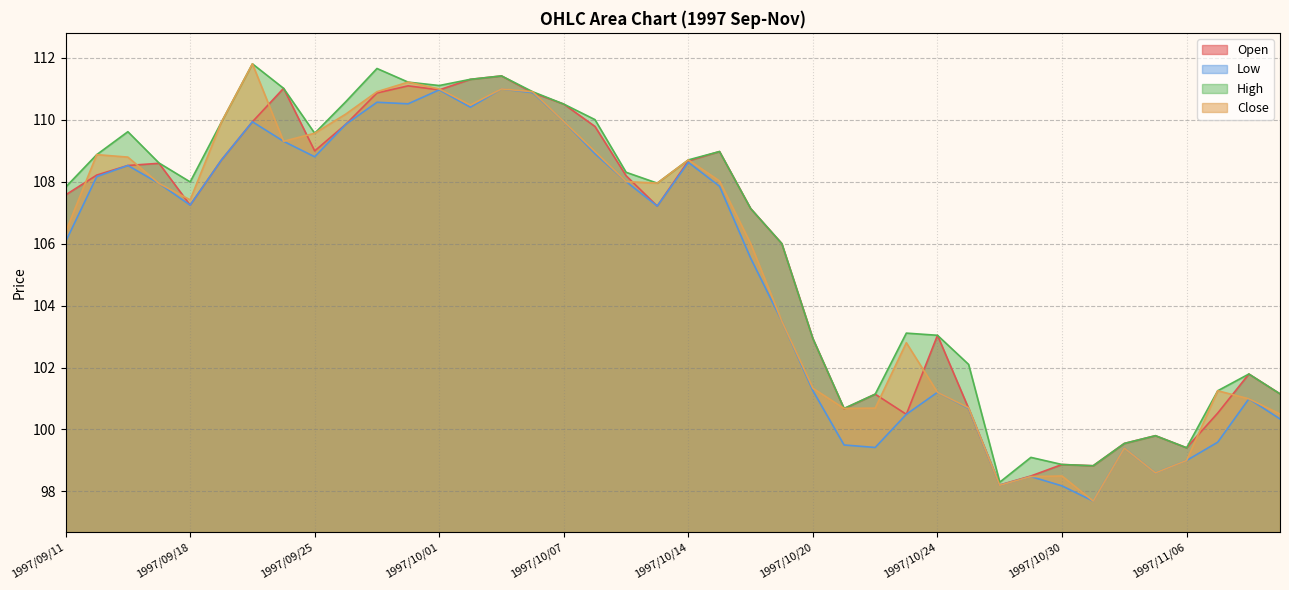

Is it true that Open equals 108.7 at 1997/10/14?

True